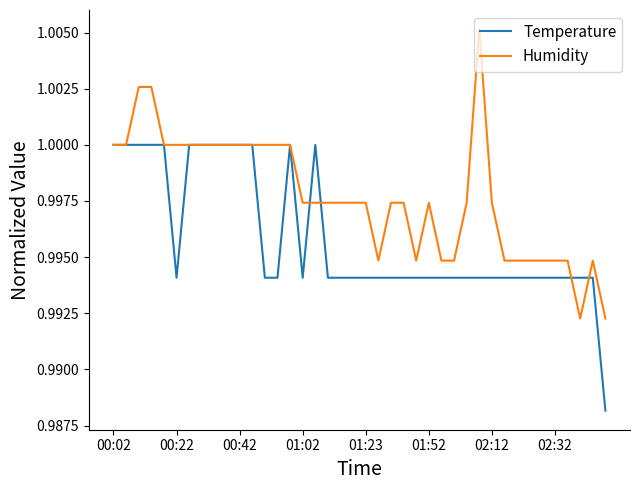

Which series has the widest spread of values?

Humidity